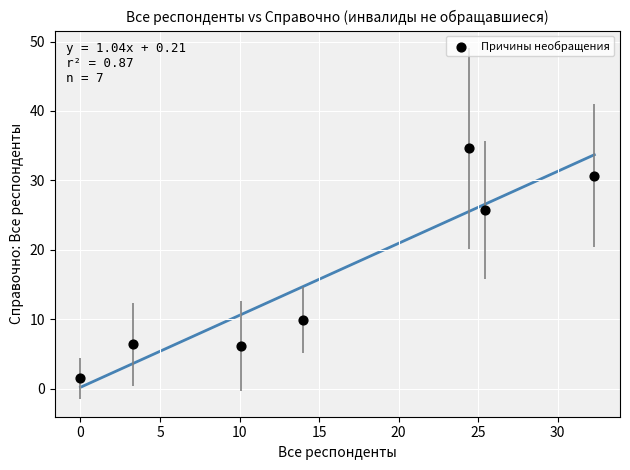

What is the average Y value?

16.4